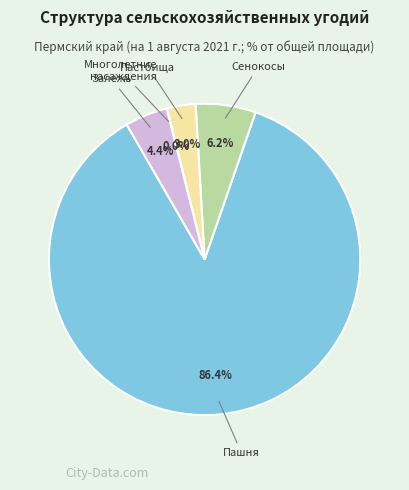

To the nearest percent, what is the difference between the largest and smallest slice percentages?

86%